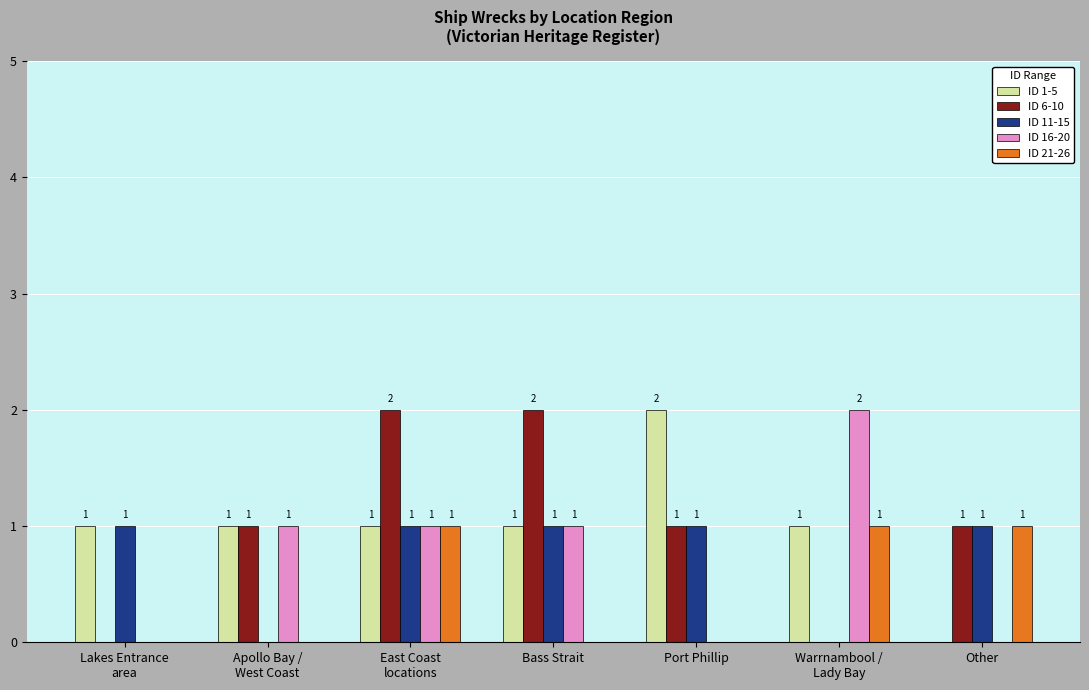

At which label does ID 1-5 reach its peak?

Port Phillip